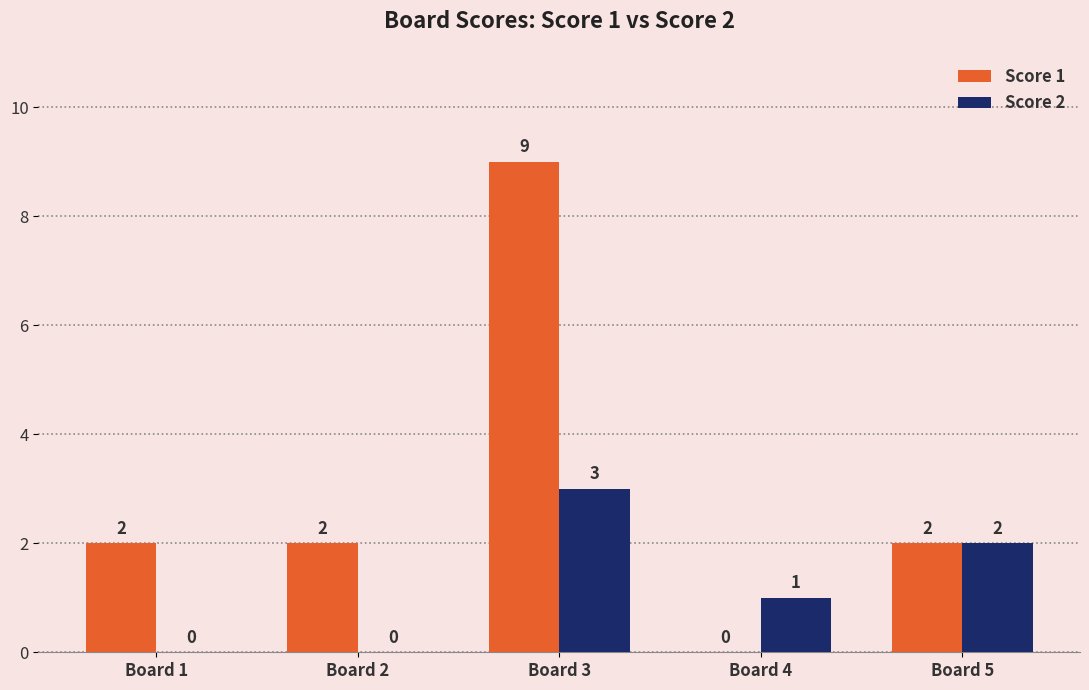

Reading left to right, list all the values displayed in this chart.

Score 1: 2	2	9	0	2
Score 2: 0	0	3	1	2